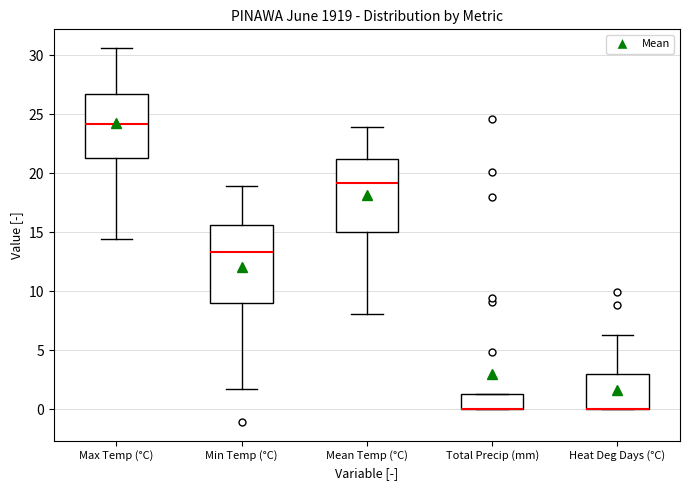

Where is the lower edge of the box for Heat Deg Days (°C) on the y-axis? The values are not printed on the chart, so give them approximately, as read against the axis.

0.0